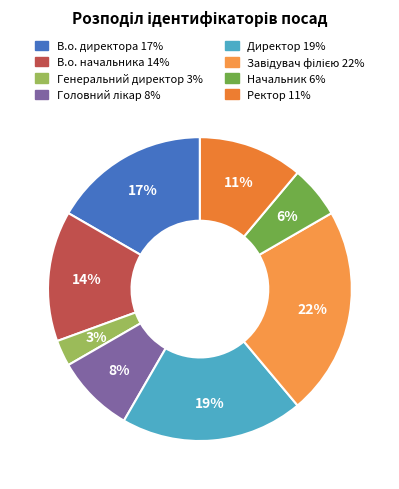

Is there any slice that represents more than half of the pie?

No